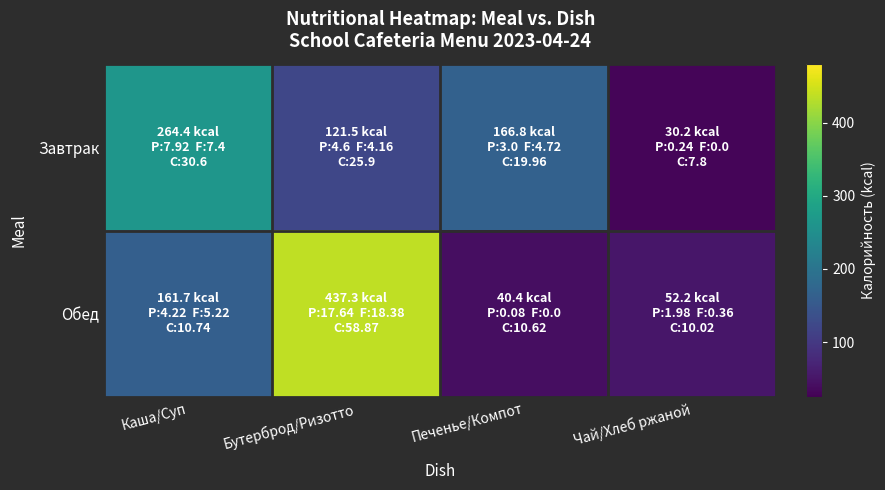

At which category does the chart reach its peak across all series?

Бутерброд/Ризотто